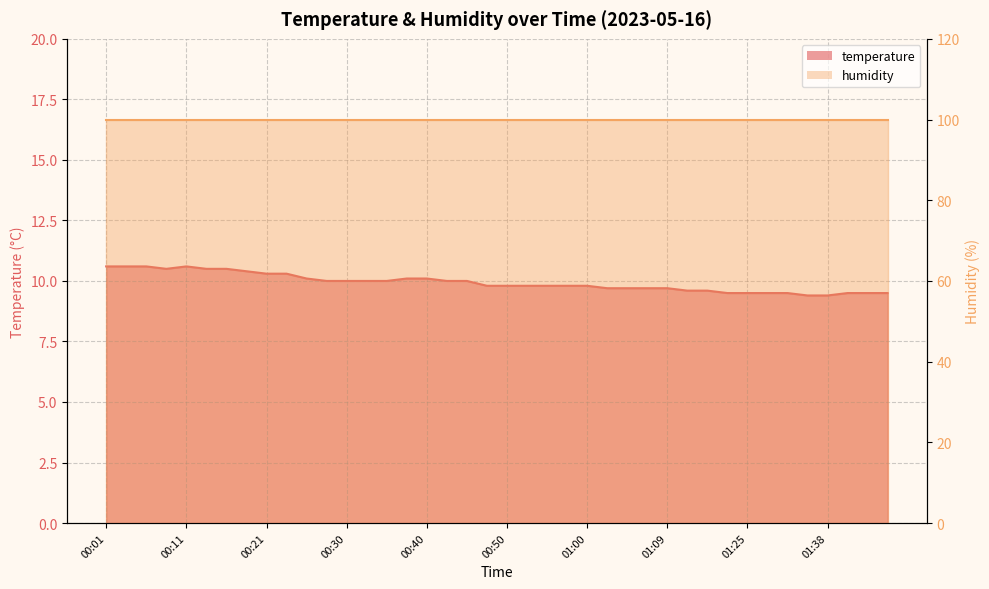

How many points are lower than both their immediate neighbors (excluding endpoints)?

1